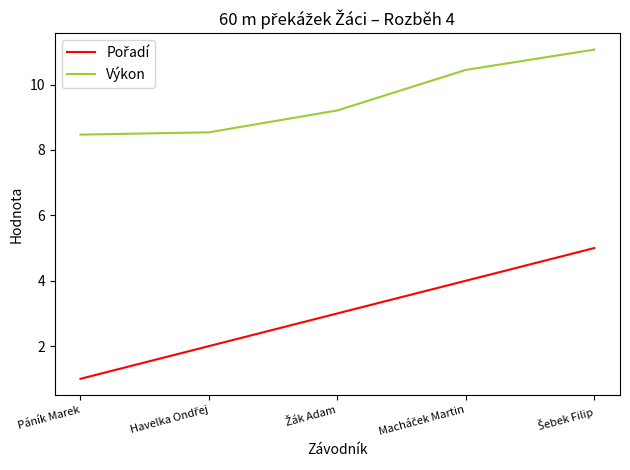

What is the maximum value shown in the chart?

11.1